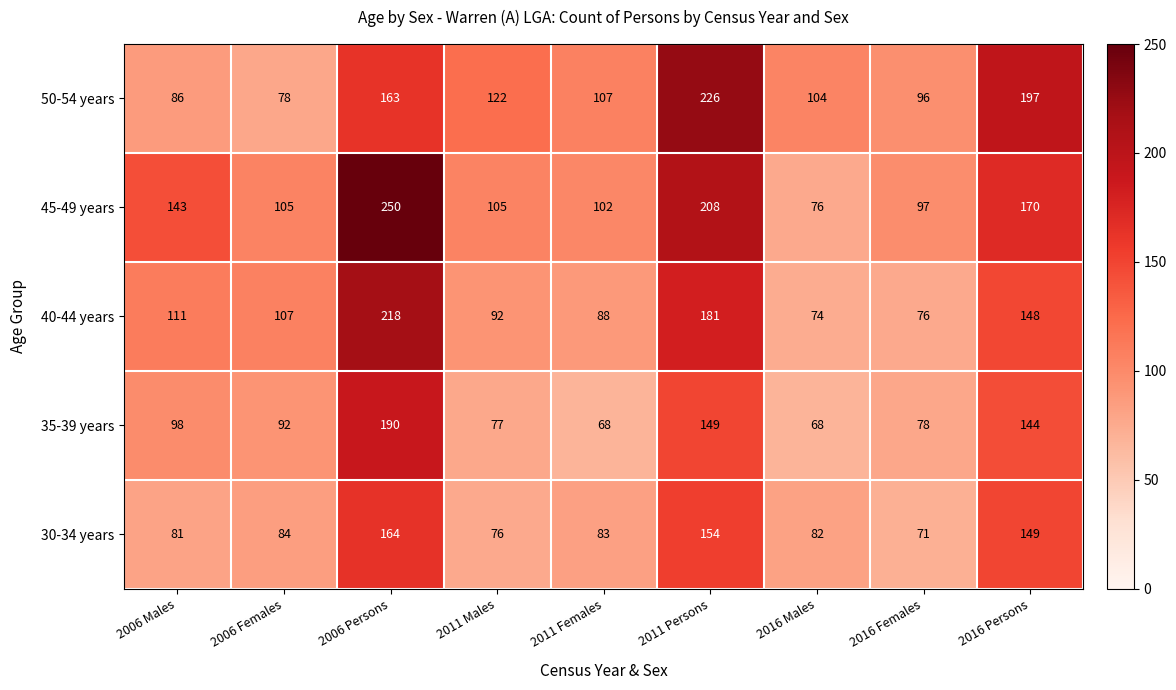

What is the sum of the 45-49 years values at 2011 Males and 2011 Females?

207